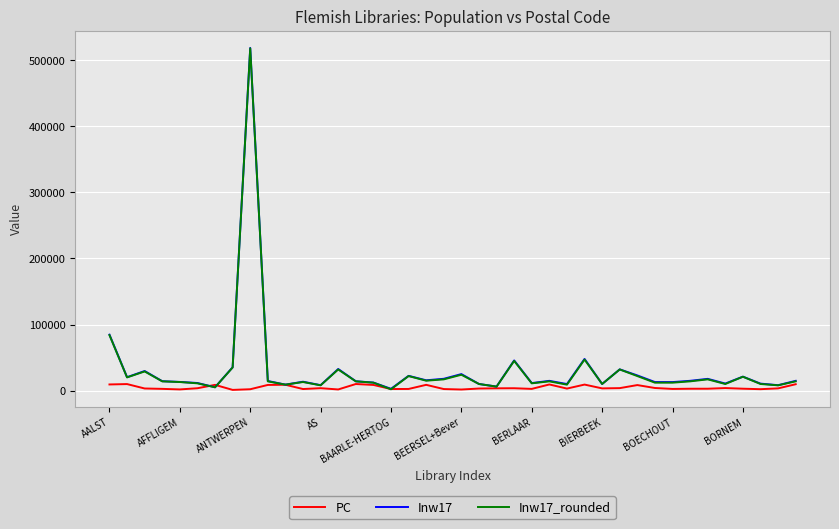

What is the maximum value shown in the chart?

518675